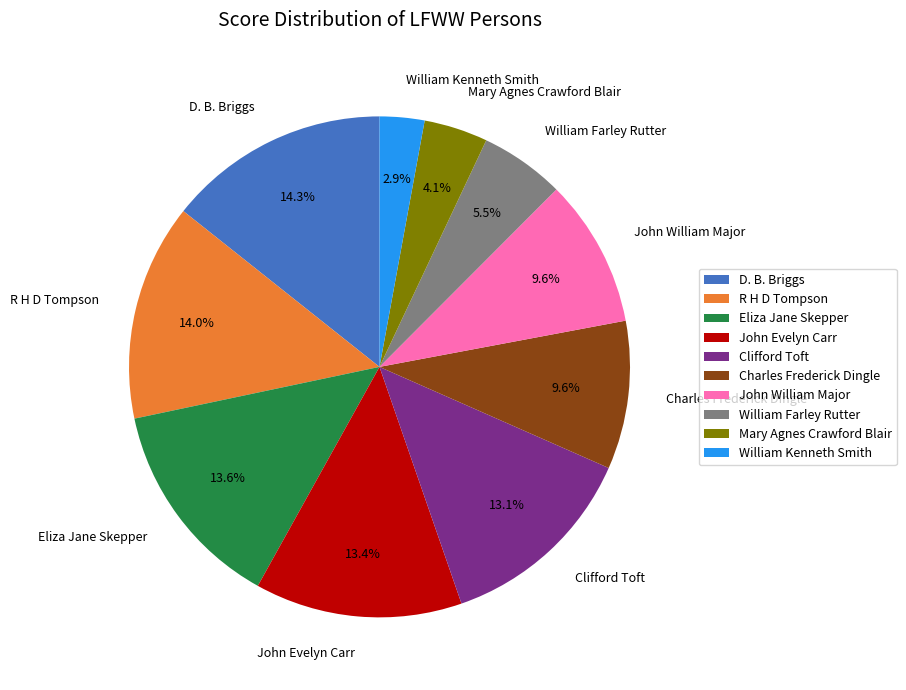

What percentage is NOT represented by R H D Tompson?

86.0%